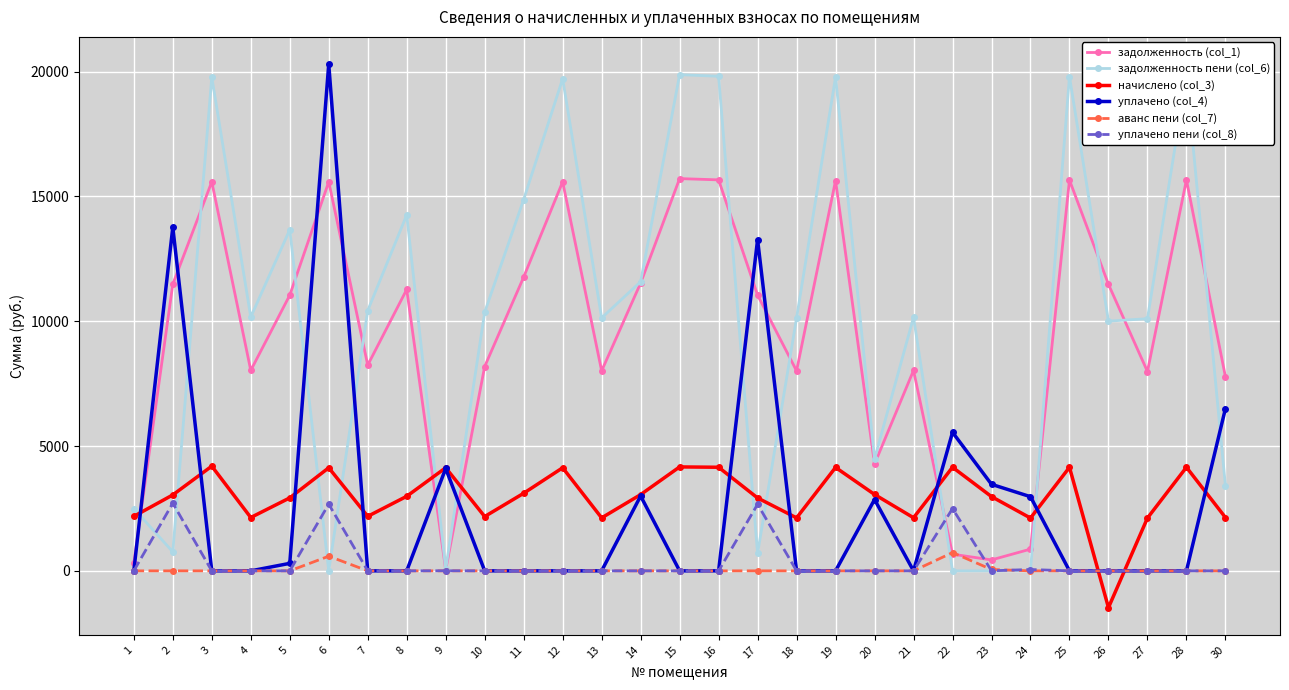

What is the spread (max minus min) of values at 20?

4483.6